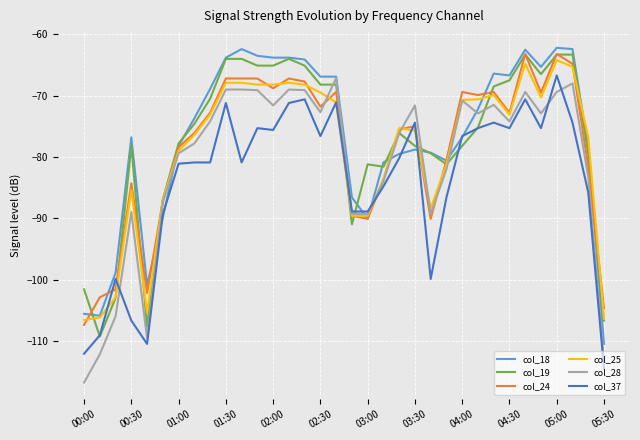

What is the minimum value for col_28?

-116.8